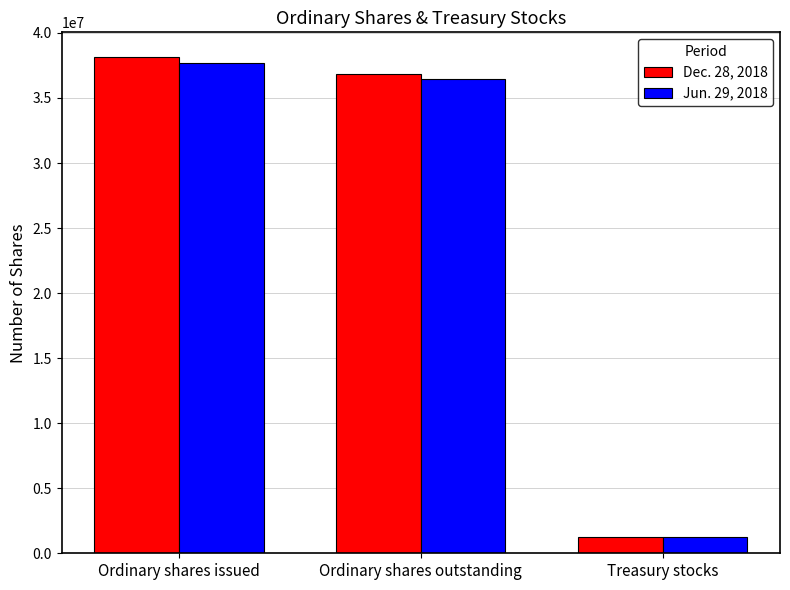

How many groups of bars are there?

3